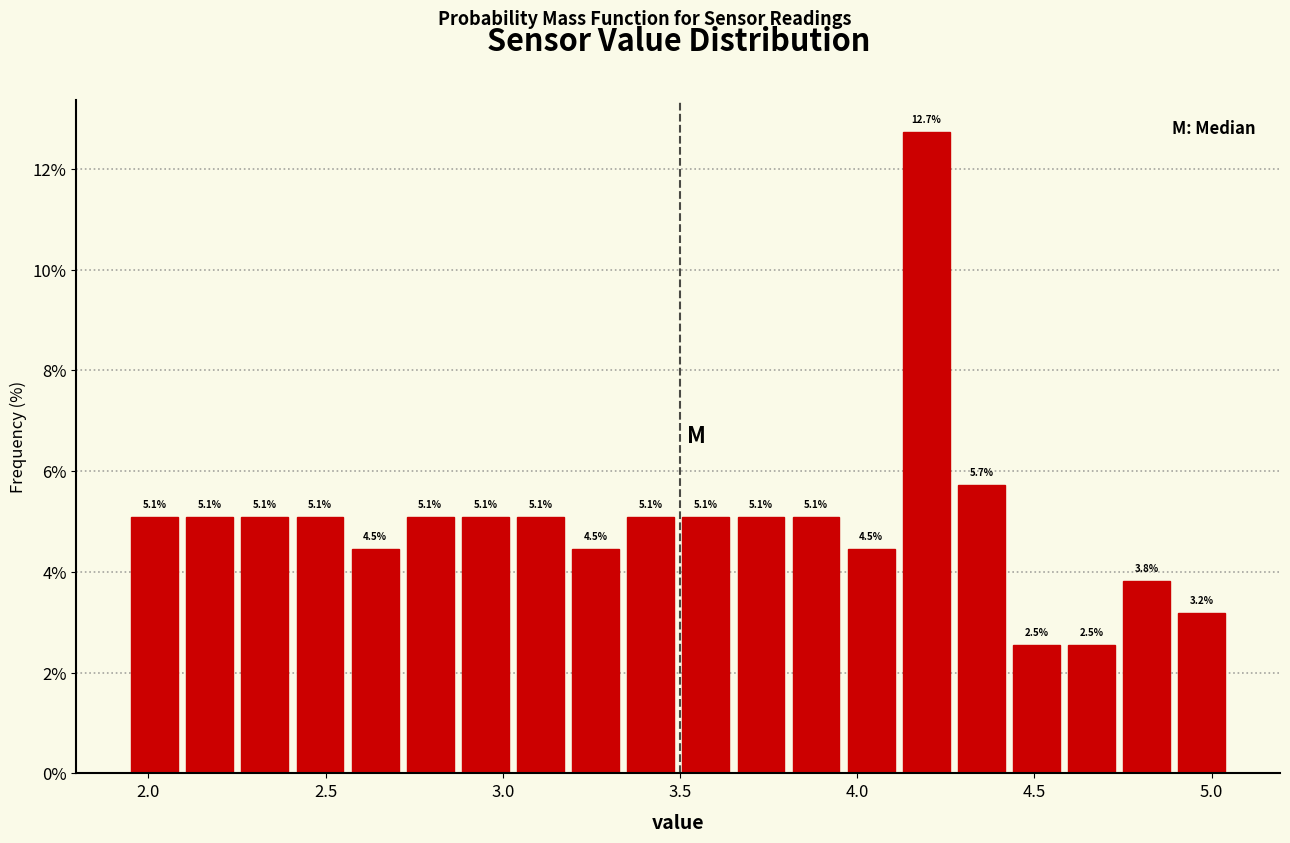

Around what value on the x-axis is the tallest bar? Give the approximate position of its centre, as read against the axis.

4.20